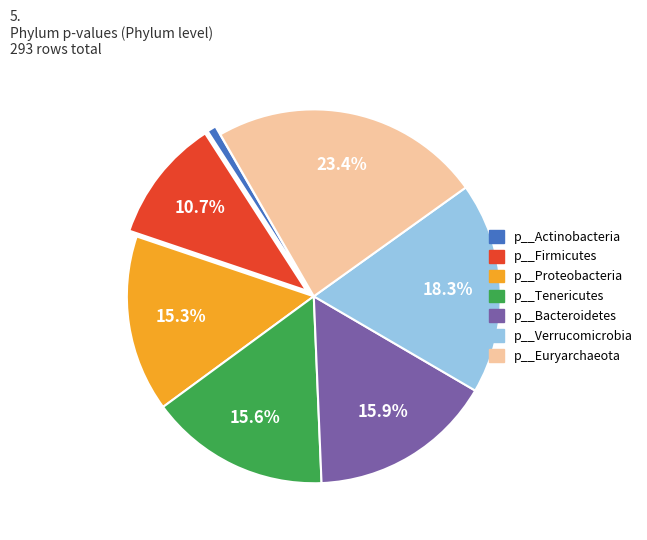

Does p__Tenericutes represent more than half of the total?

No